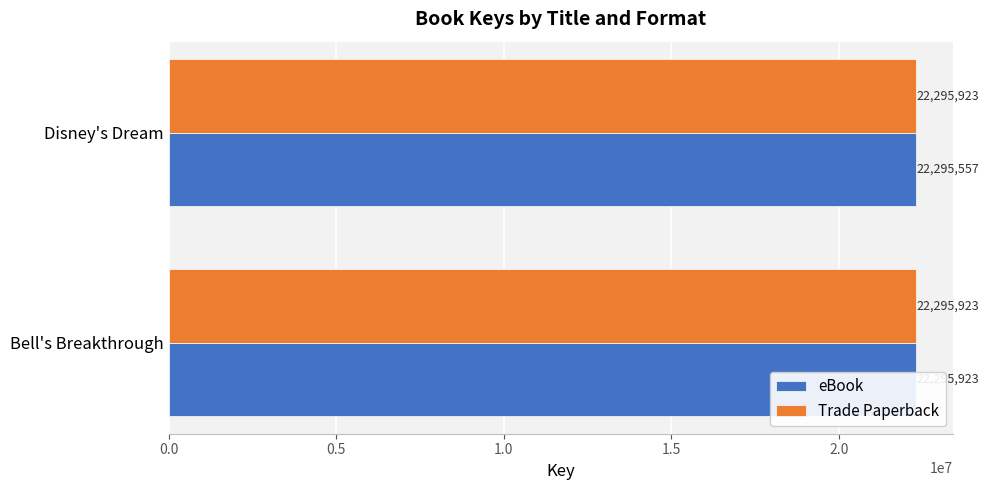

Reading left to right, transcribe all the data shown in this chart.

eBook: 22295923.0	22295557.0
Trade Paperback: 0.3	0.3